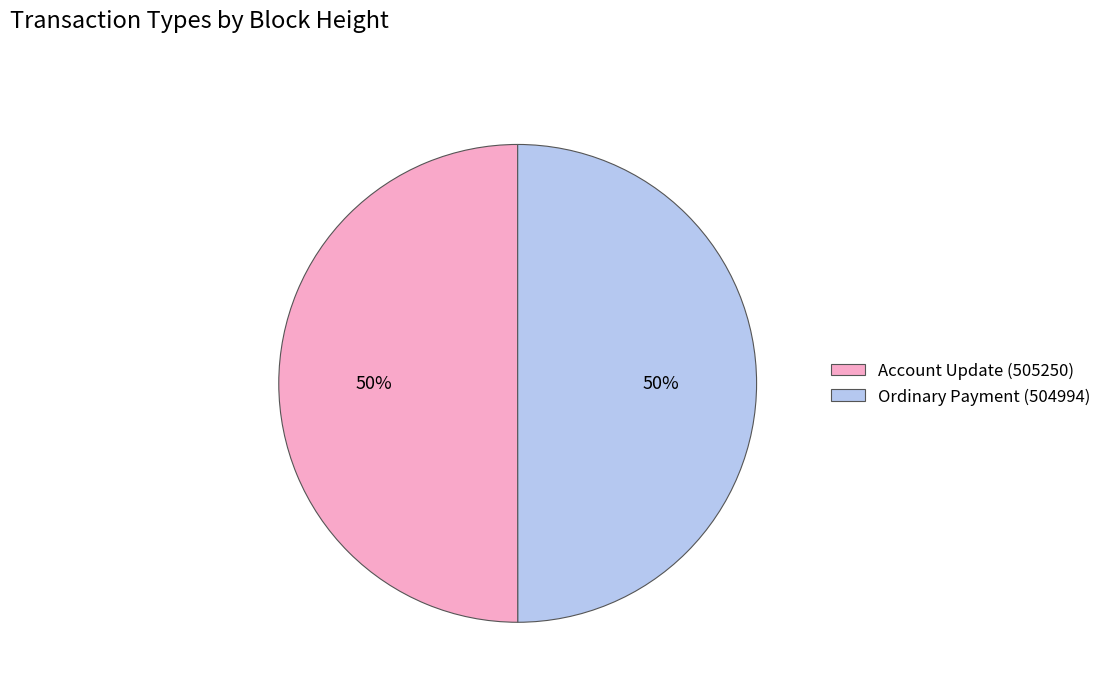

To the nearest percent, what percentage of the pie is Ordinary Payment (504994)?

50%